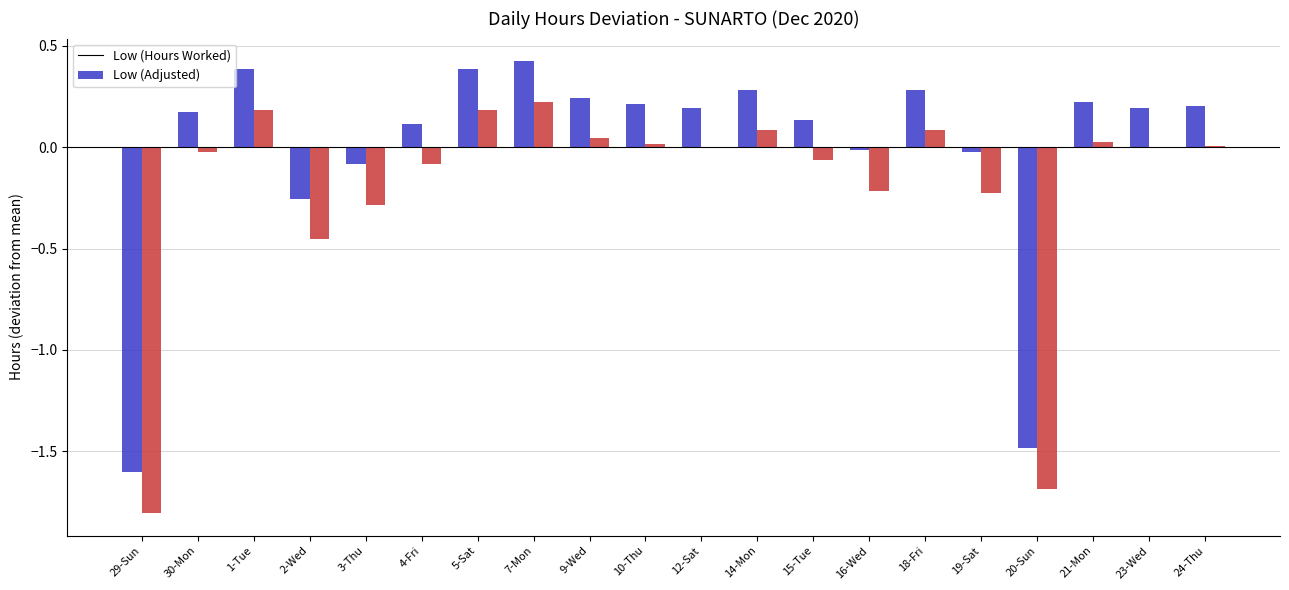

Is it true that Low (Hours Worked) equals 0.5 at 18-Fri?

False